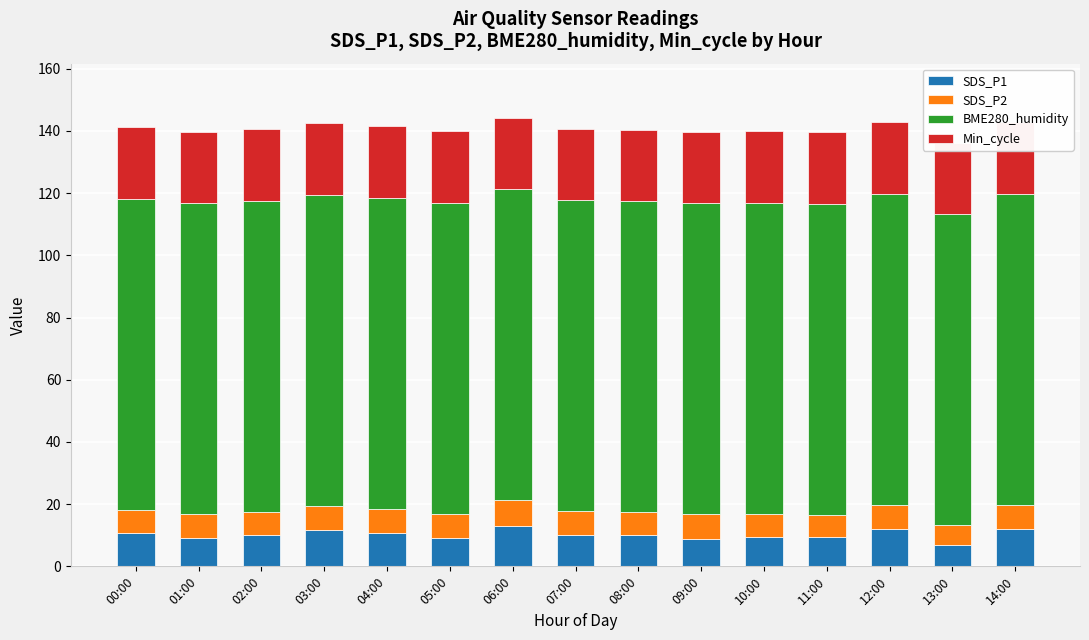

Between 00:00 and 09:00, which series saw the biggest shift?

SDS_P1